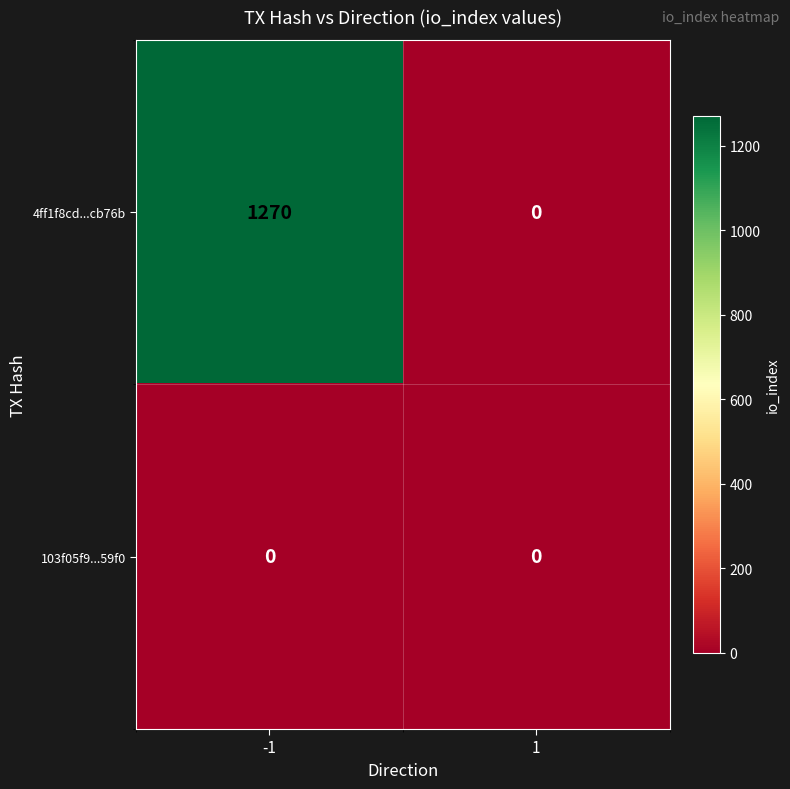

The 103f05f9...59f0 series shows 0 at -1. True or false?

True